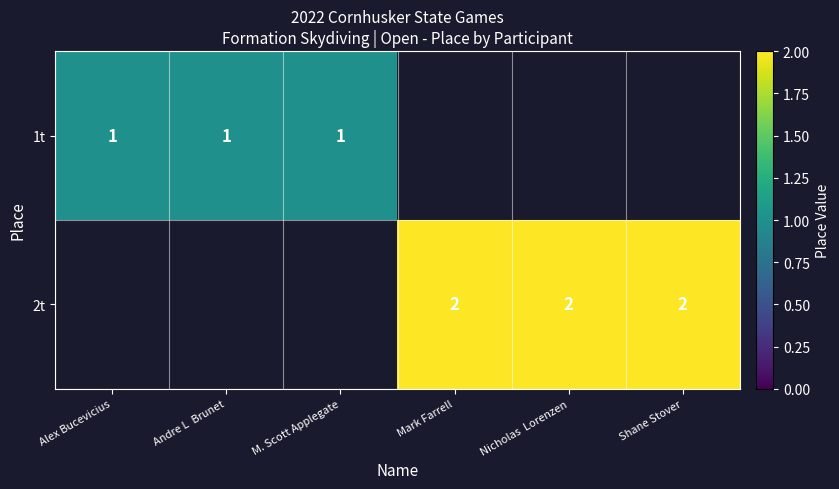

How many distinct data groups are displayed?

2